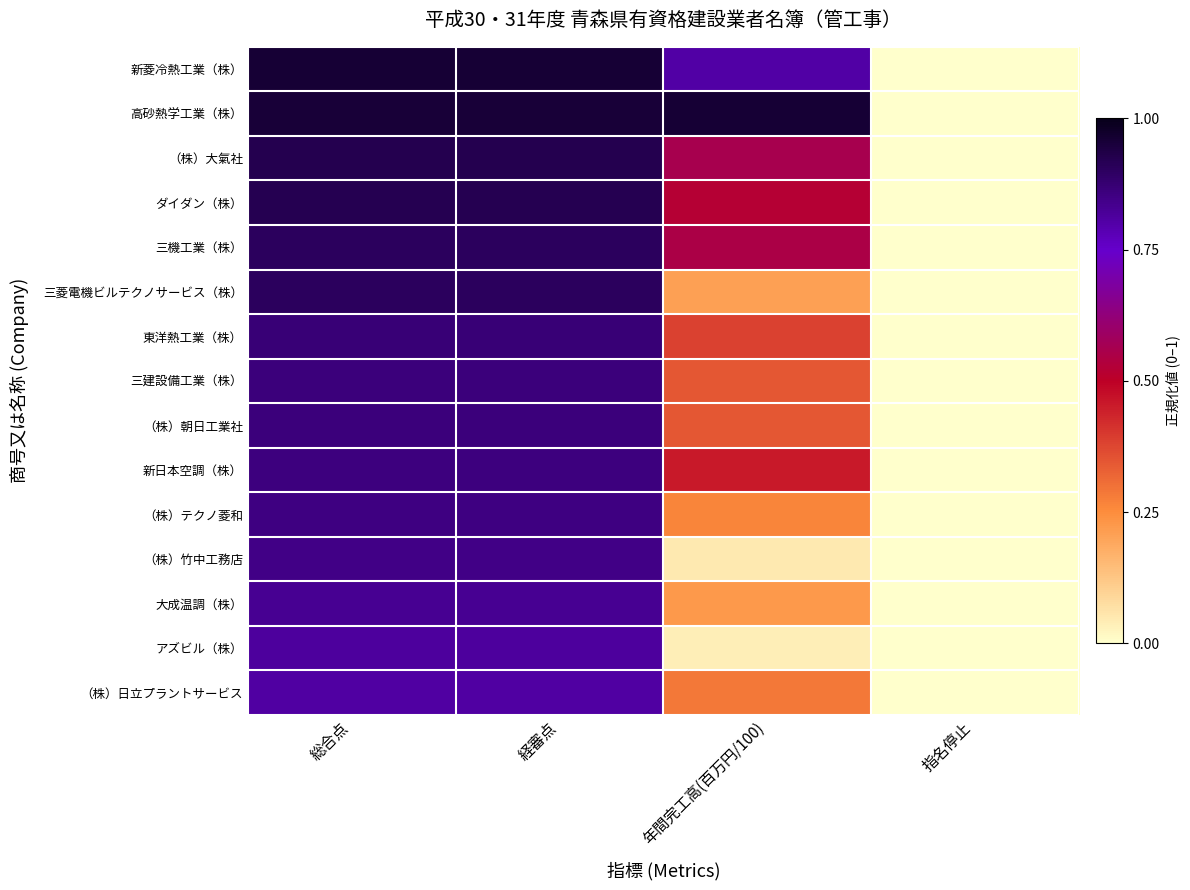

Which label corresponds to the largest value in the chart?

年間完工高(百万円/100)